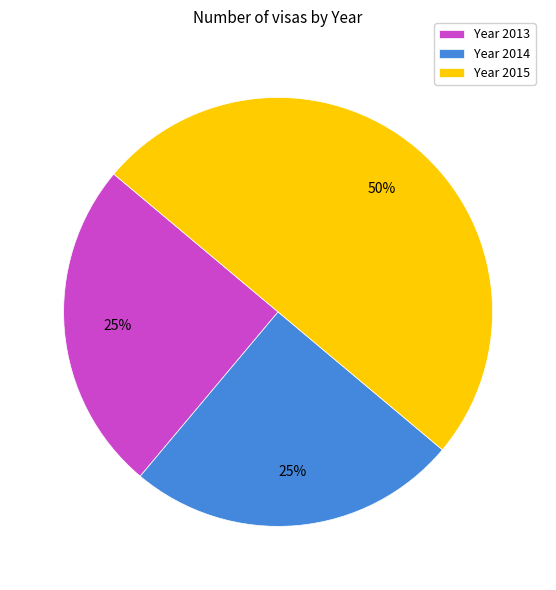

Does Year 2013 represent more than half of the total?

No